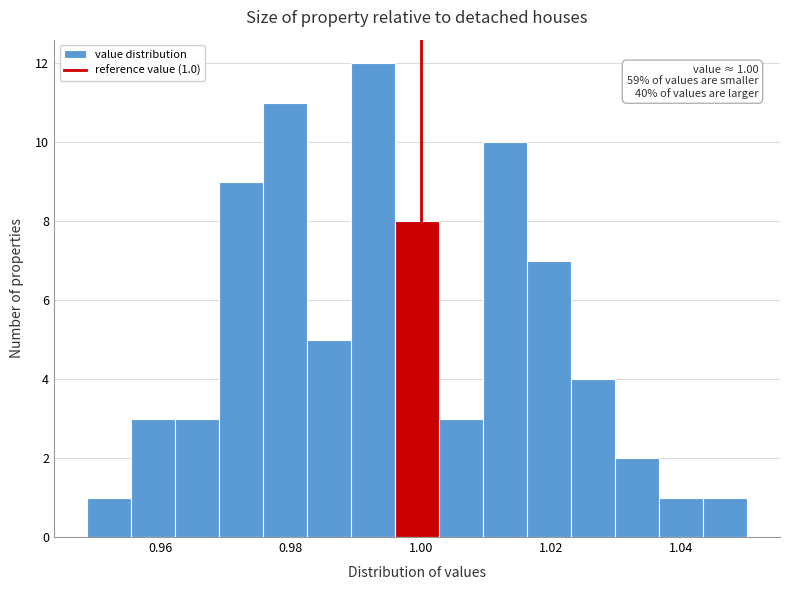

Read against the x-axis, roughly where is the centre of the tallest bar?

0.992